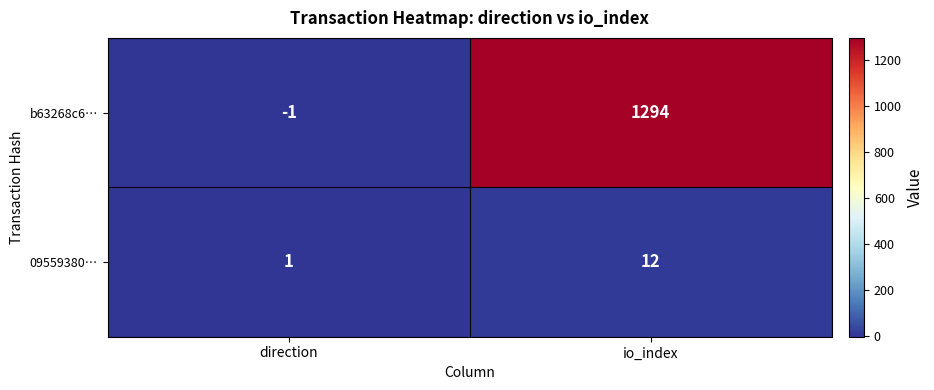

What is the difference between the highest and lowest values at io_index?

1282